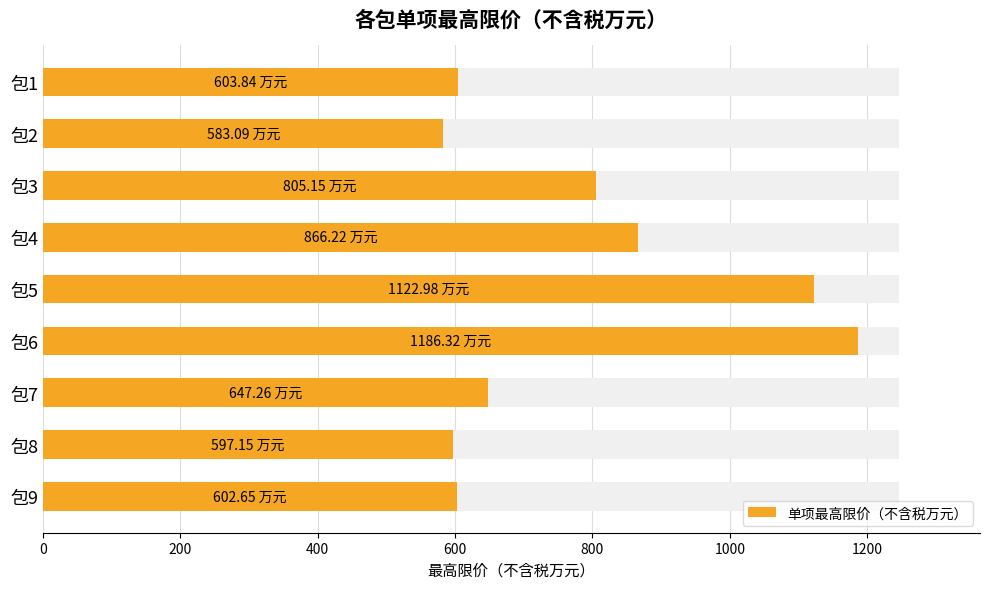

Reading right to left, list all the values displayed in this chart.

602.6	597.1	647.3	1186.3	1123.0	866.2	805.2	583.1	603.8